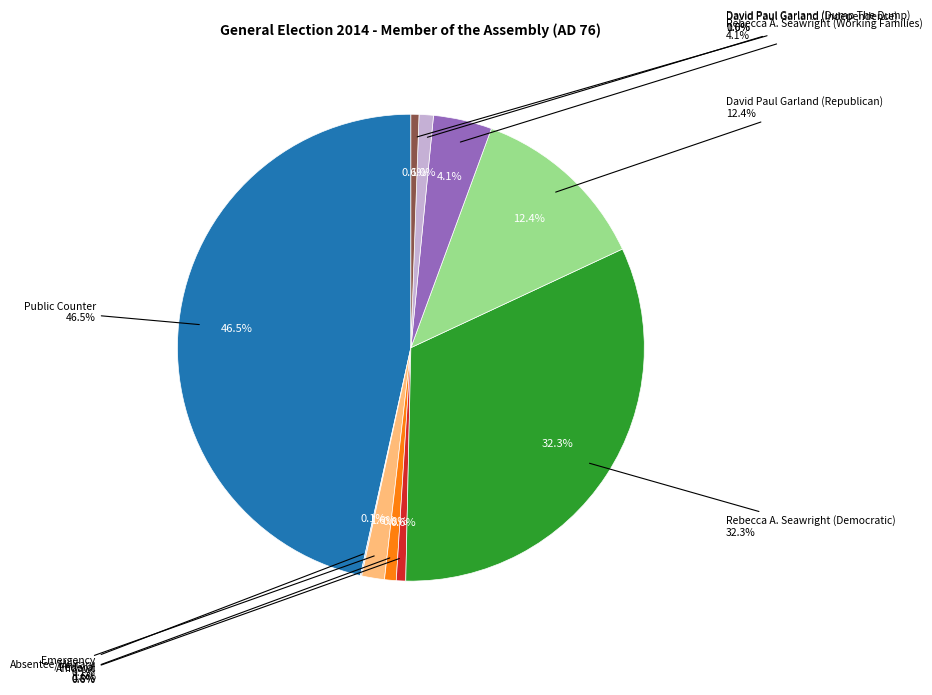

What percentage do Rebecca A. Seawright (Working Families) and David Paul Garland (Independence) together represent?

5.1%